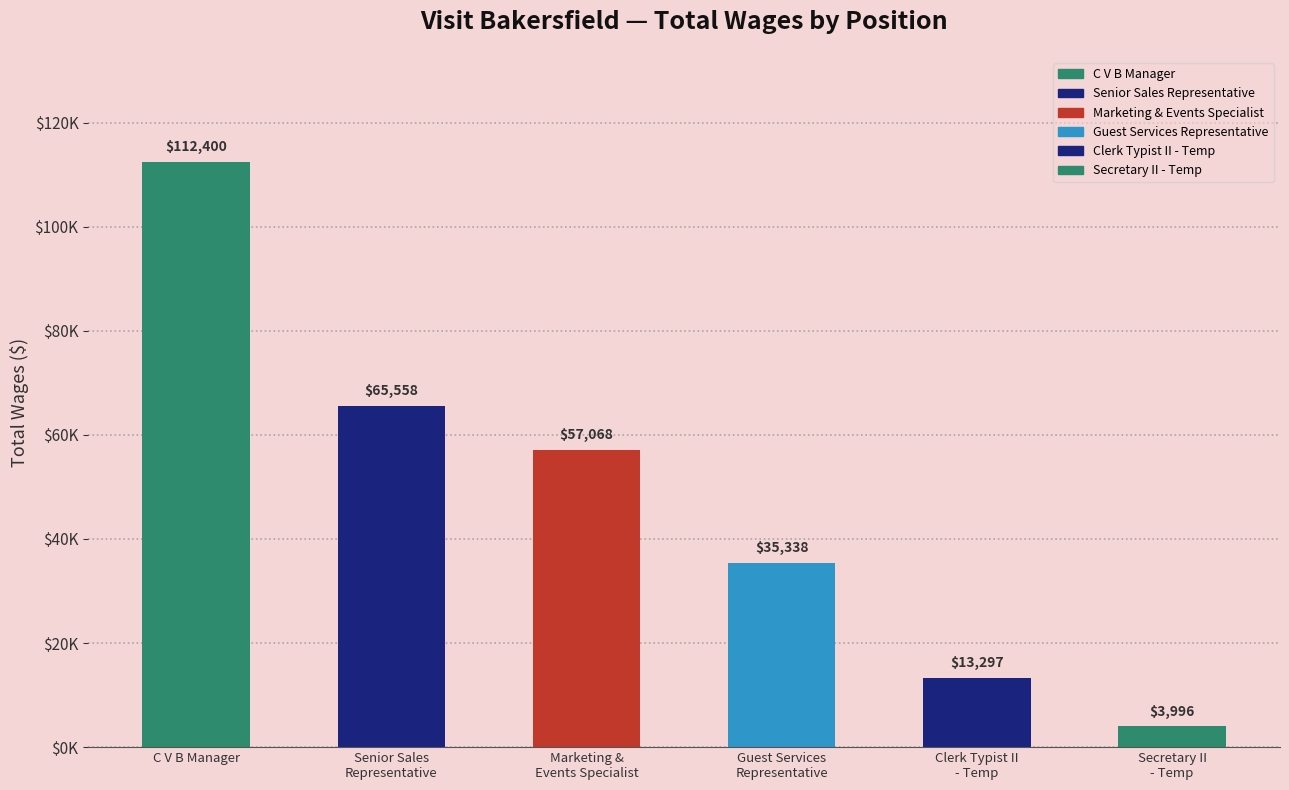

Where does the data first go above 57068?

C V B Manager